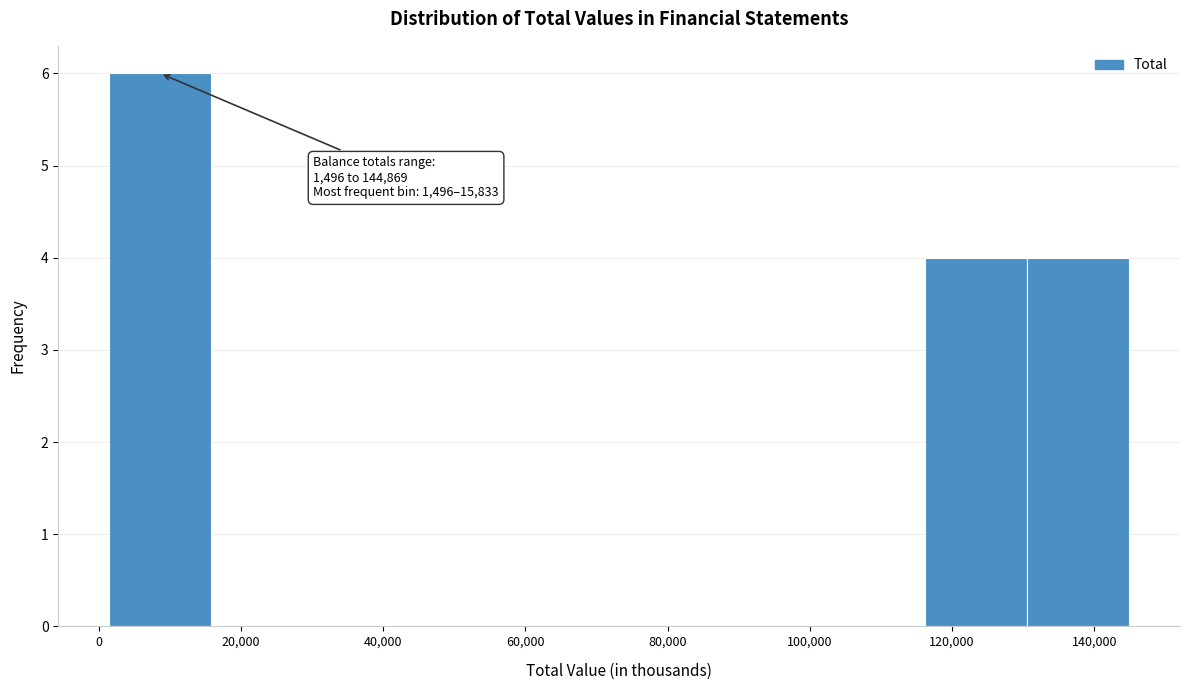

Over which range of the x-axis is the bar tallest?

2000 to 16000